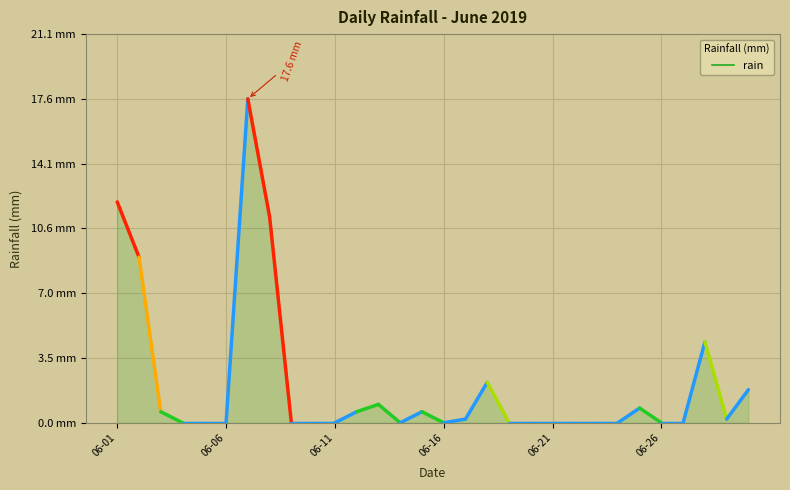

At which category does the data reach its first local peak?

6